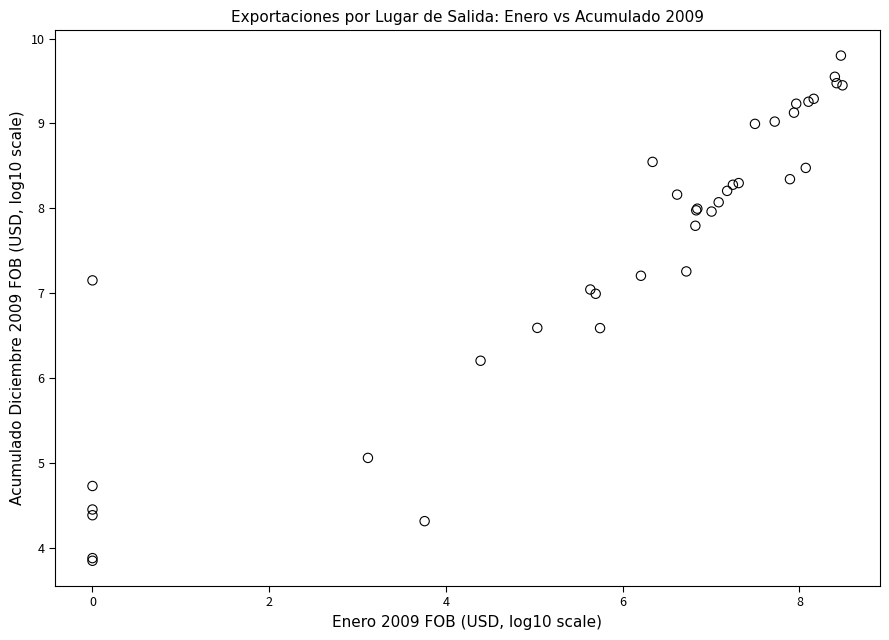

What Y value in the scatter plot is closest to 6?

6.2